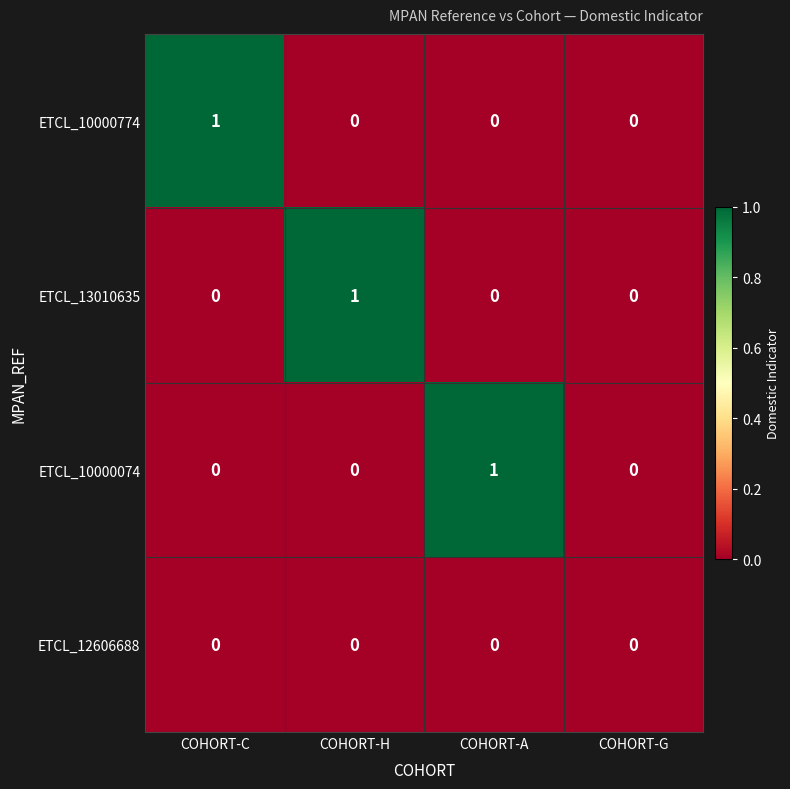

Reading left to right, transcribe all the data shown in this chart.

ETCL_10000774: COHORT-C=1	COHORT-H=0	COHORT-A=0	COHORT-G=0
ETCL_13010635: COHORT-C=0	COHORT-H=1	COHORT-A=0	COHORT-G=0
ETCL_10000074: COHORT-C=0	COHORT-H=0	COHORT-A=1	COHORT-G=0
ETCL_12606688: COHORT-C=0	COHORT-H=0	COHORT-A=0	COHORT-G=0